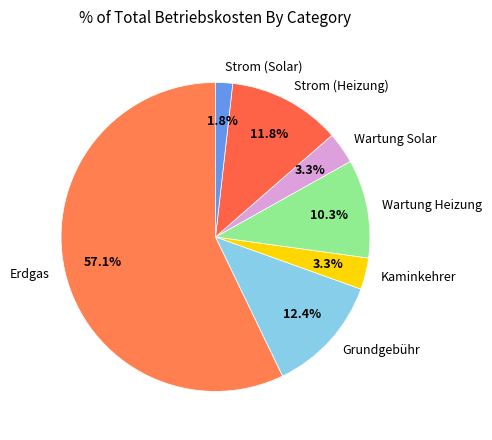

Which category has the smallest portion of the pie?

Strom (Solar)